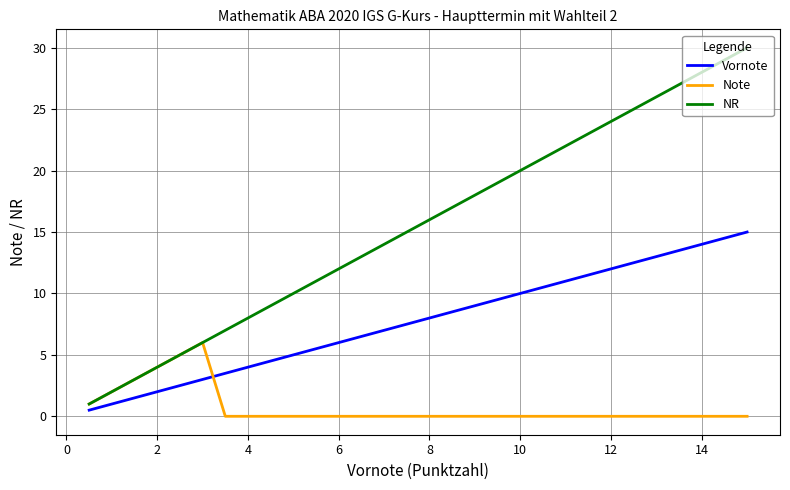

Which series has the largest range (max minus min)?

NR